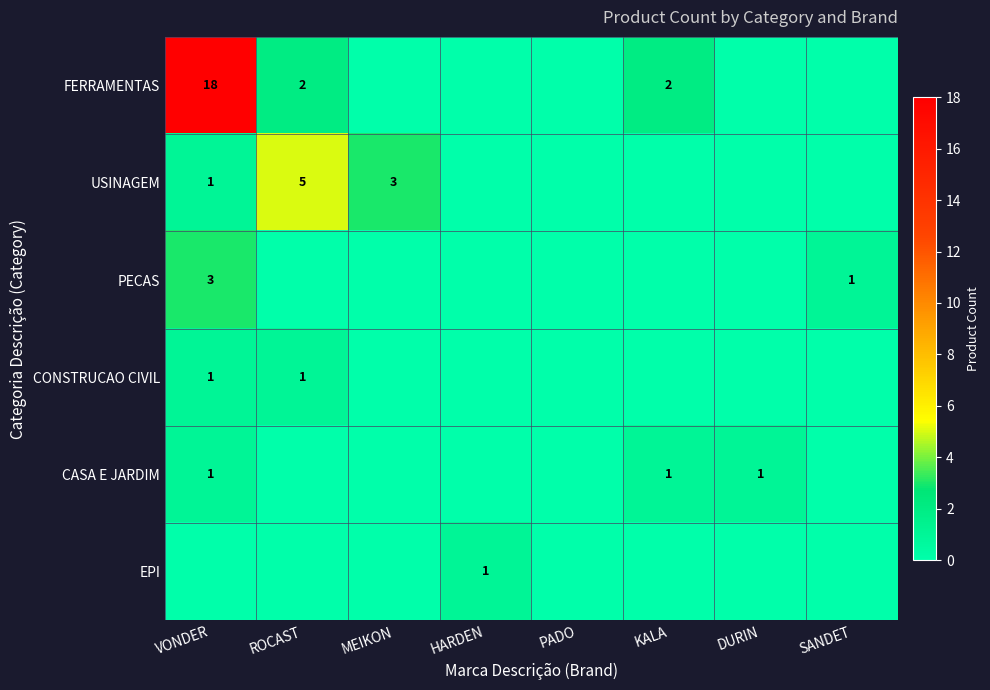

True or false: FERRAMENTAS has a value of 2 at ROCAST.

True